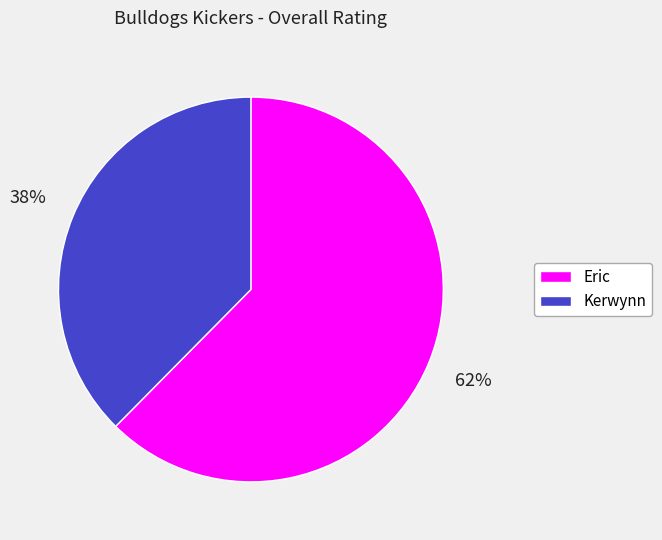

What is the smallest slice in the pie chart?

Kerwynn